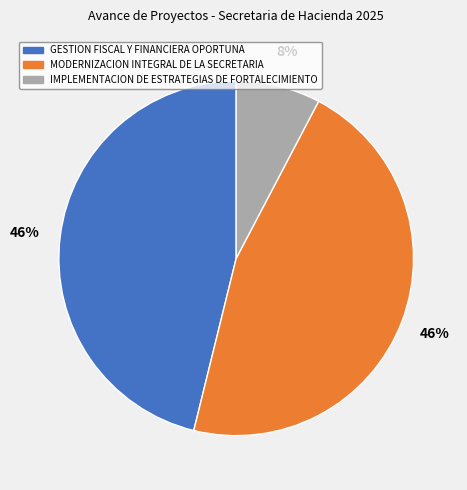

To the nearest percent, what percentage of the pie is IMPLEMENTACION DE ESTRATEGIAS DE FORTALECIMIENTO?

8%